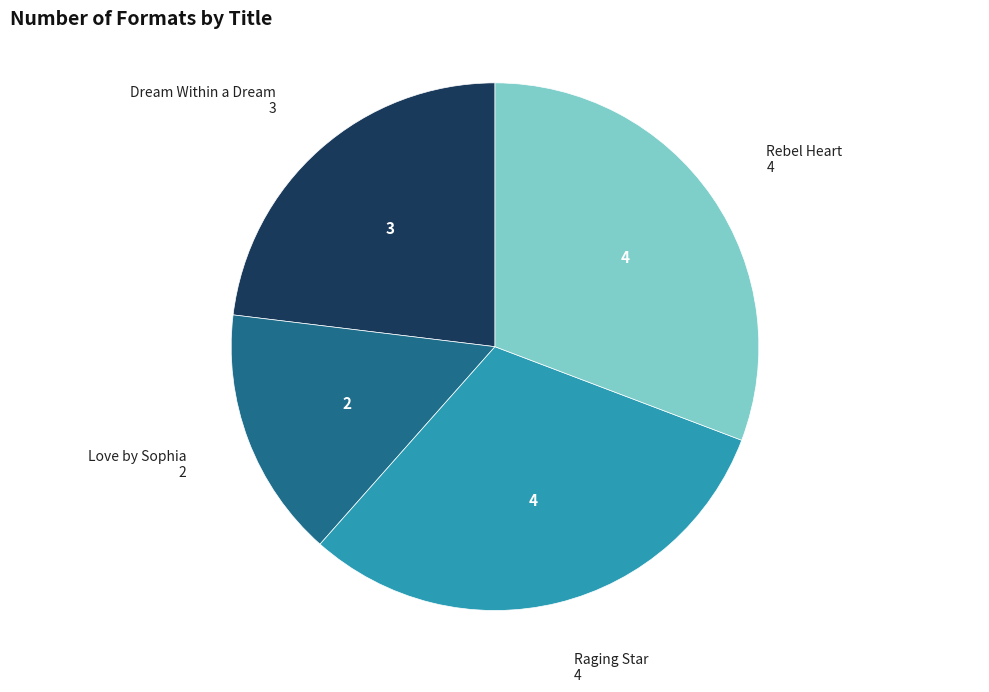

Which category has the smallest portion of the pie?

Love by Sophia